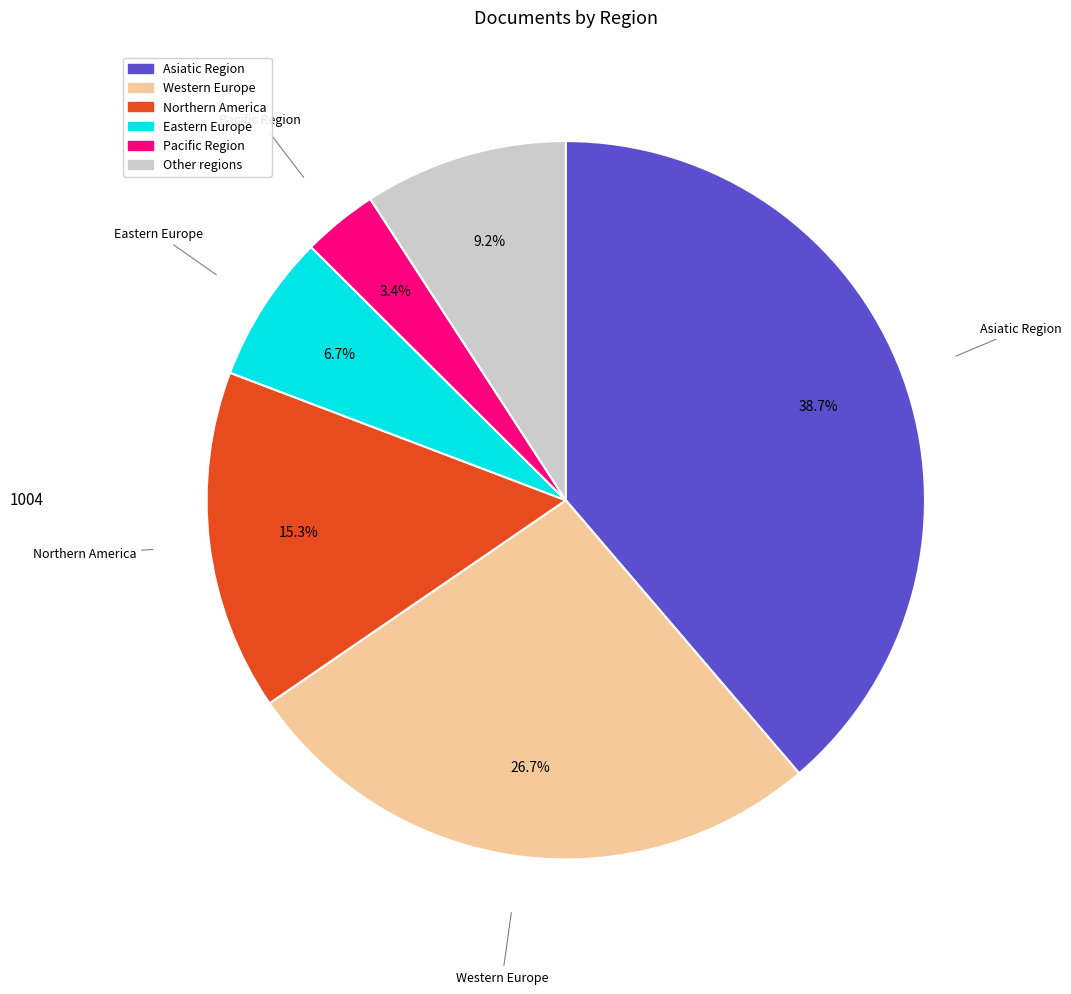

Does any single category account for the majority?

No